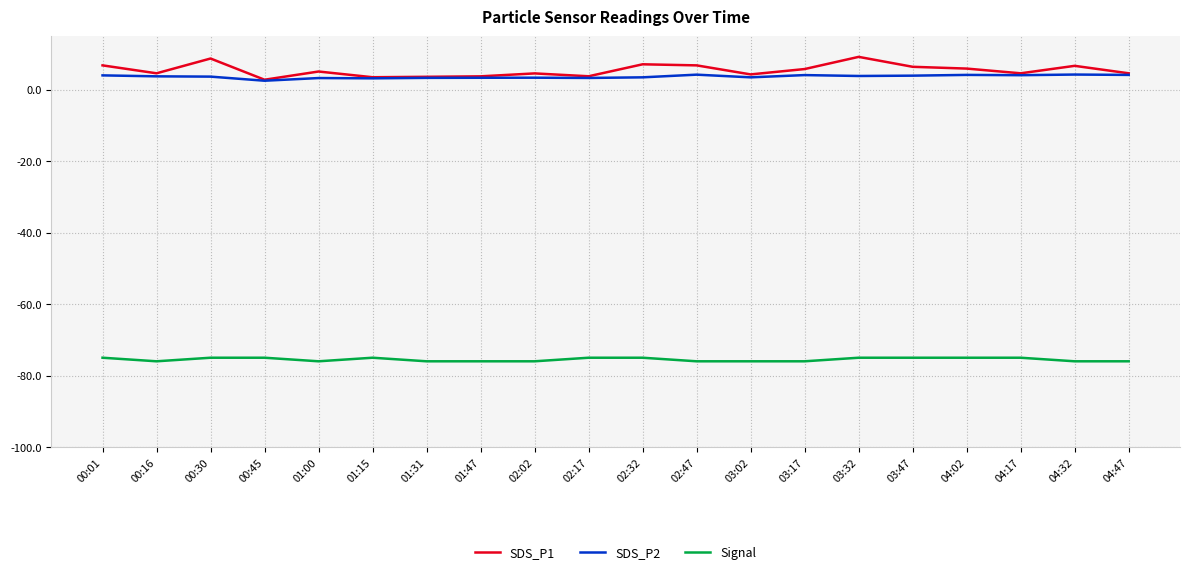

In SDS_P2, how many points are lower than both neighbors (excluding endpoints)?

6